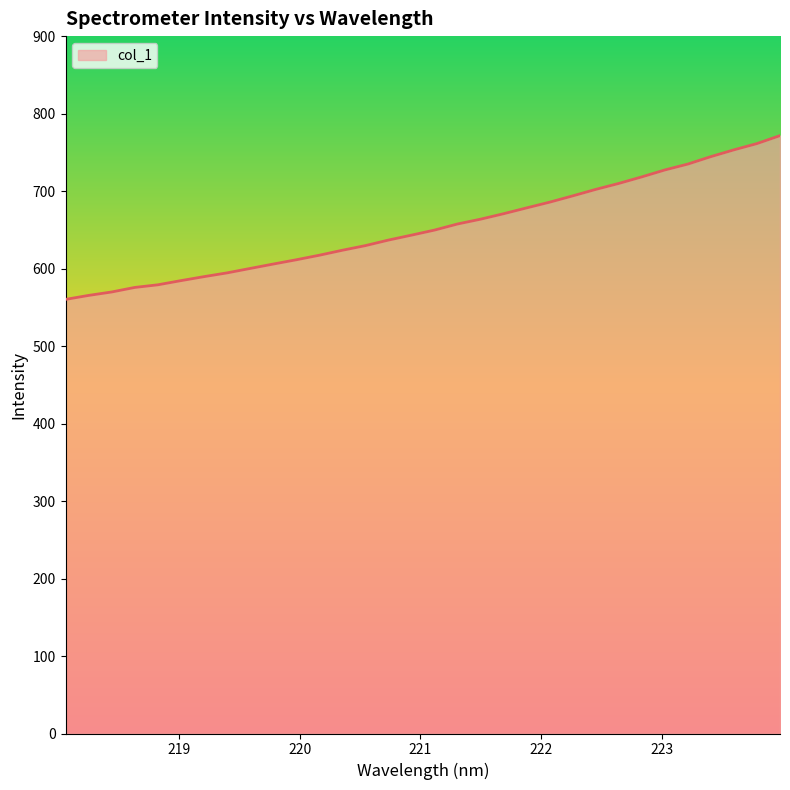

What is the minimum value shown in the chart?

560.2